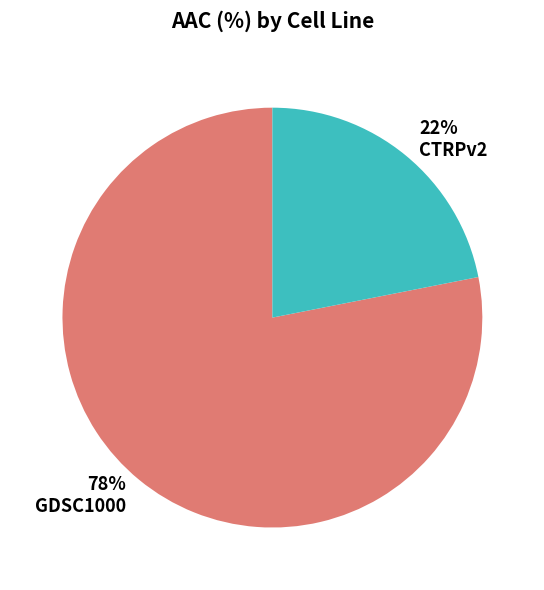

Rank the categories by value from highest to lowest.

GDSC1000, CTRPv2